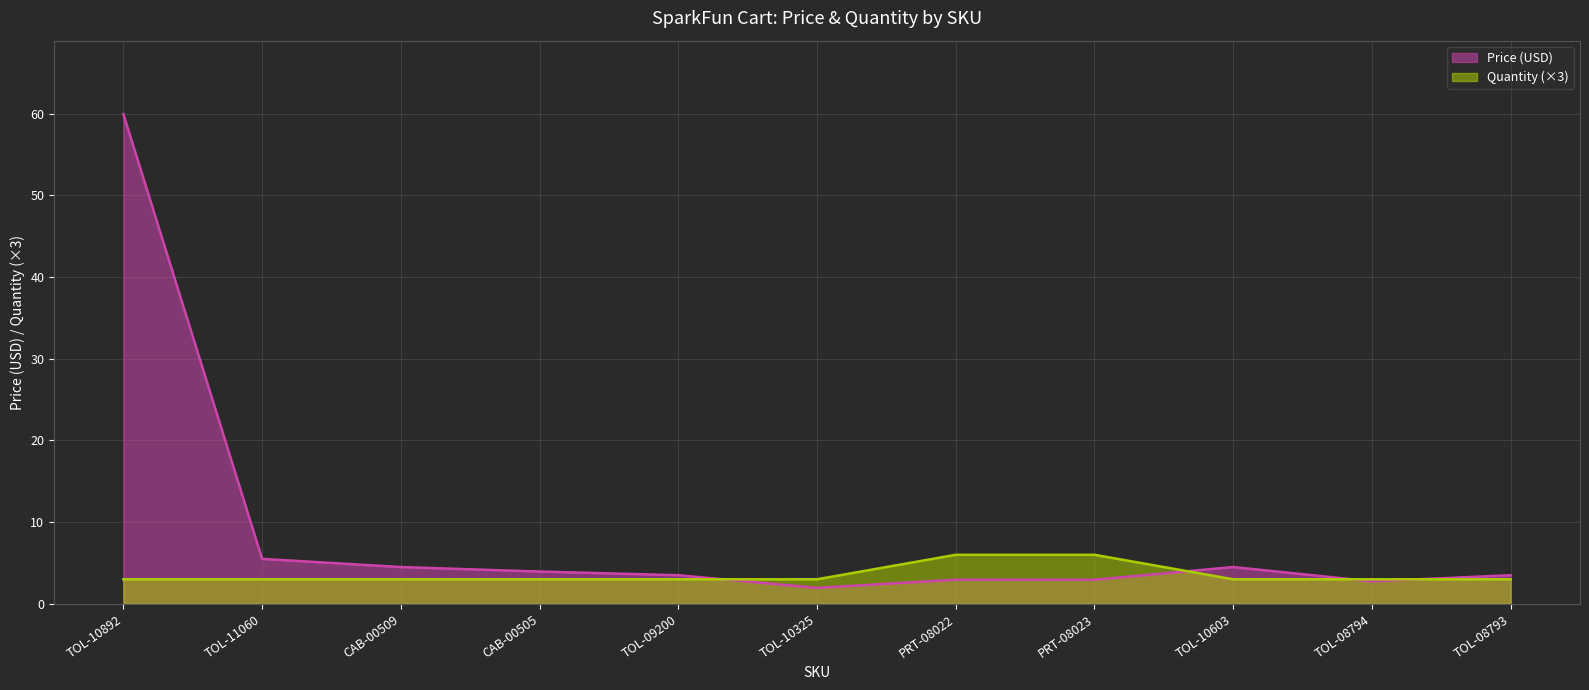

Which has a higher value, TOL-10325 or TOL-10892?

TOL-10892